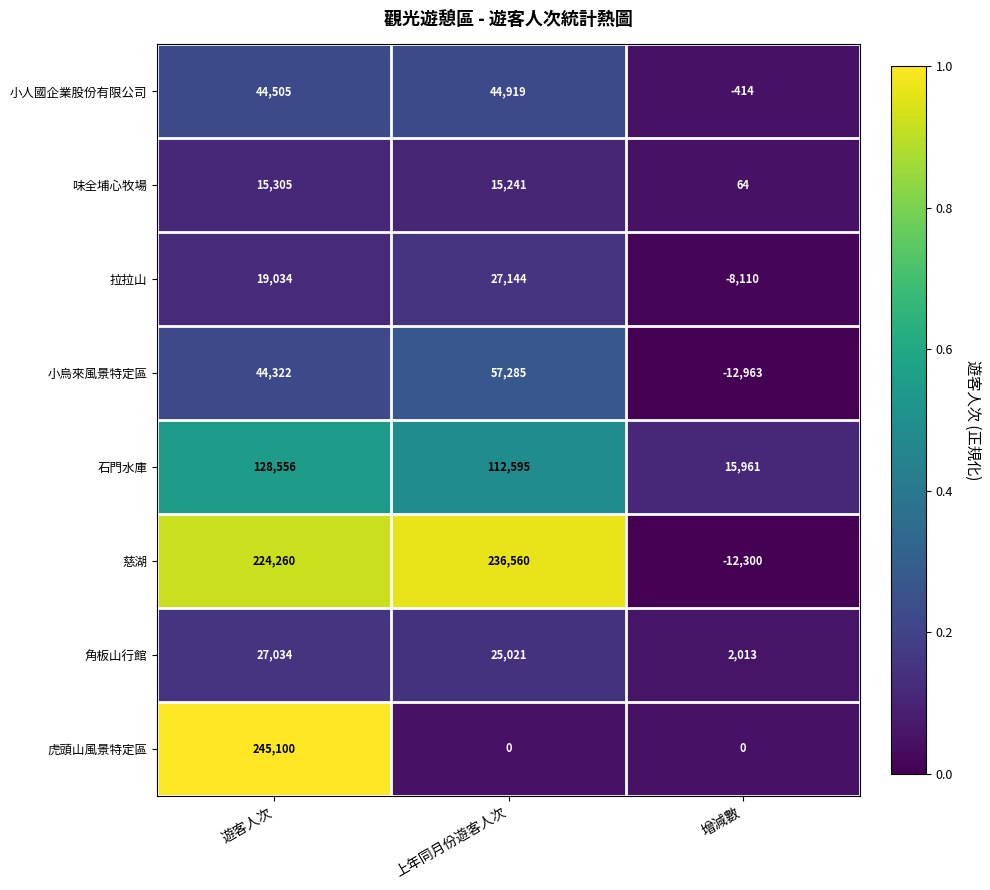

Is it true that 虎頭山風景特定區 equals 245100 at 遊客人次?

True